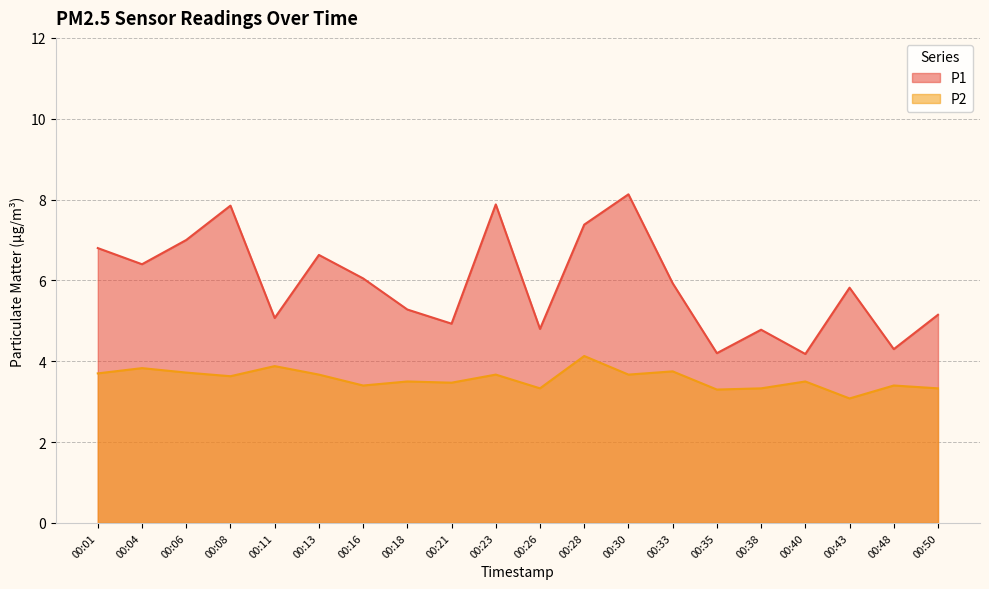

What is the total value across all series at 00:04?

10.2